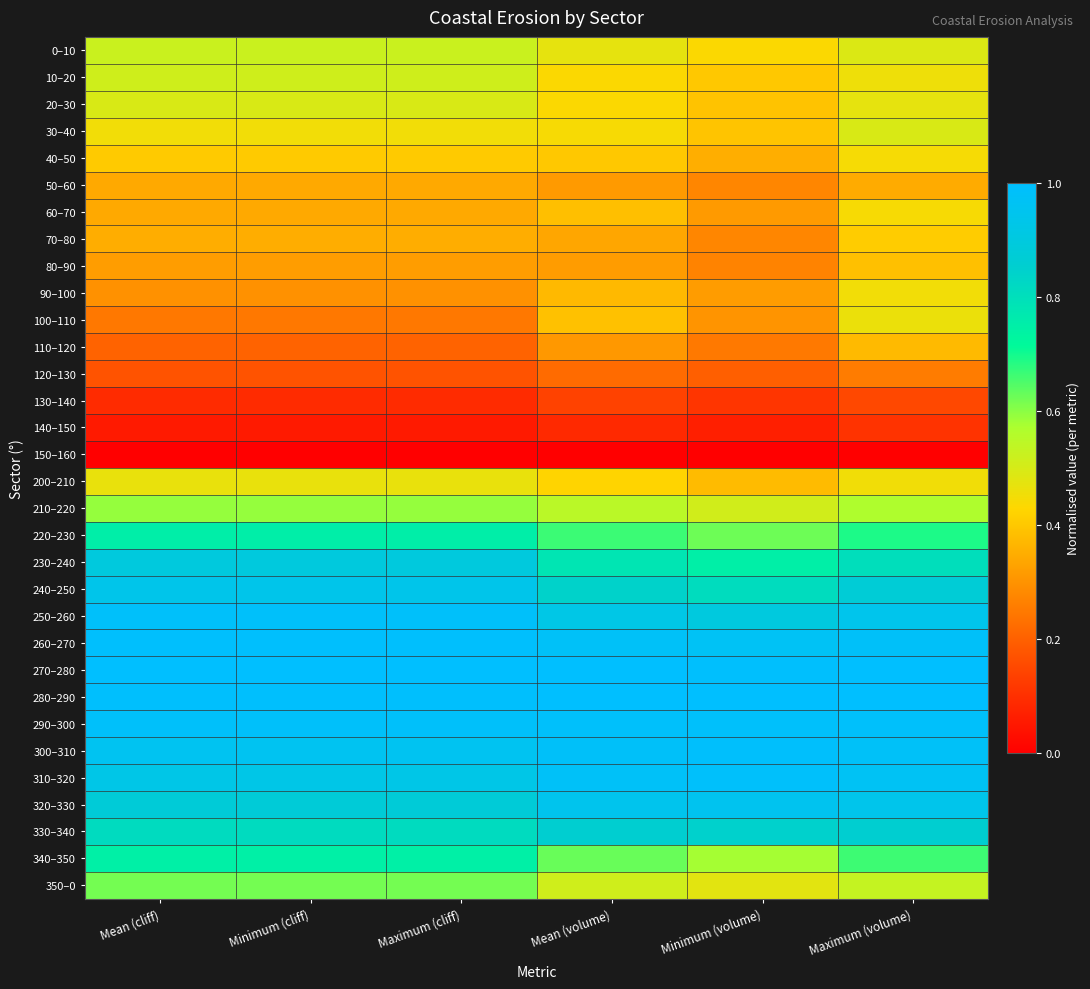

What is the total value across all series at Mean (cliff)?

18.3